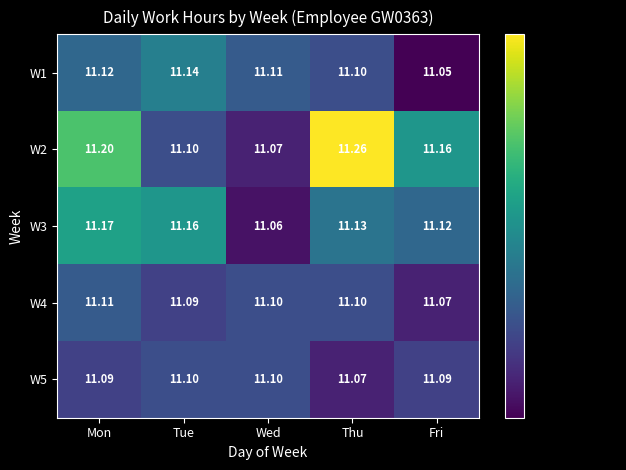

Where is W3 nearest to the value 11?

Wed